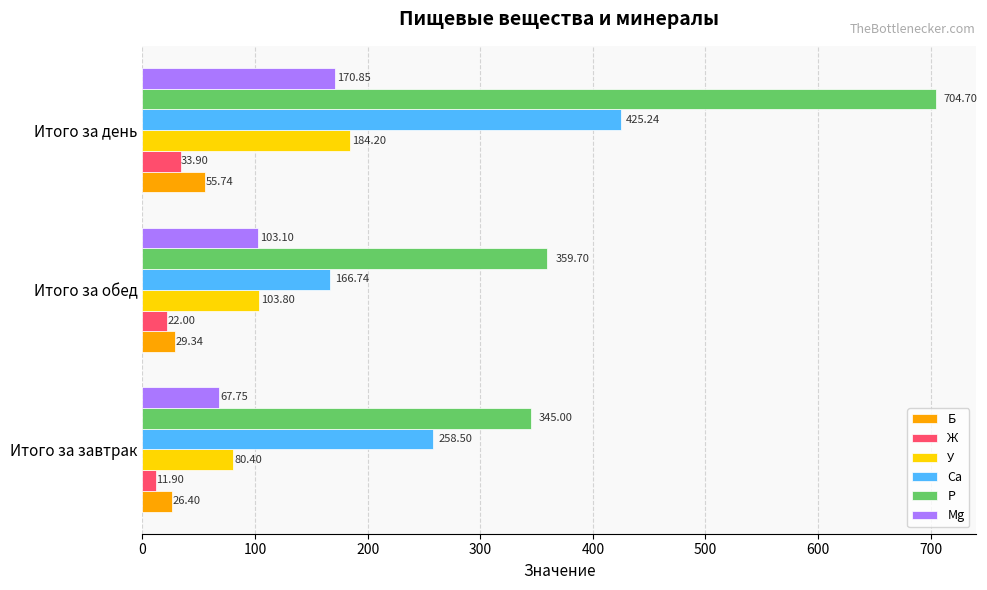

List the series in order of their peak value, highest first.

P, Ca, У, Mg, Б, Ж